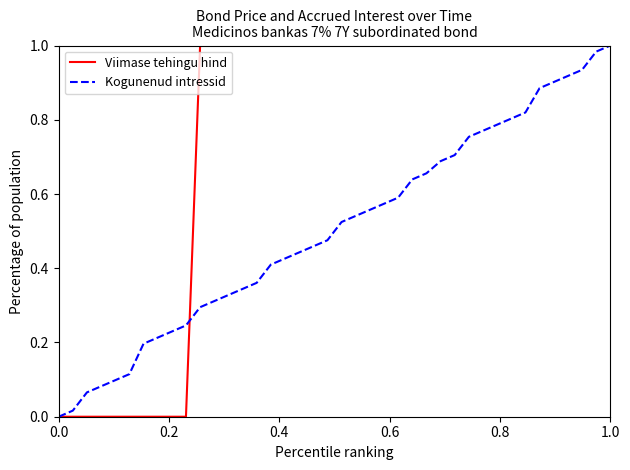

Which series has the largest total across all categories?

Viimase tehingu hind